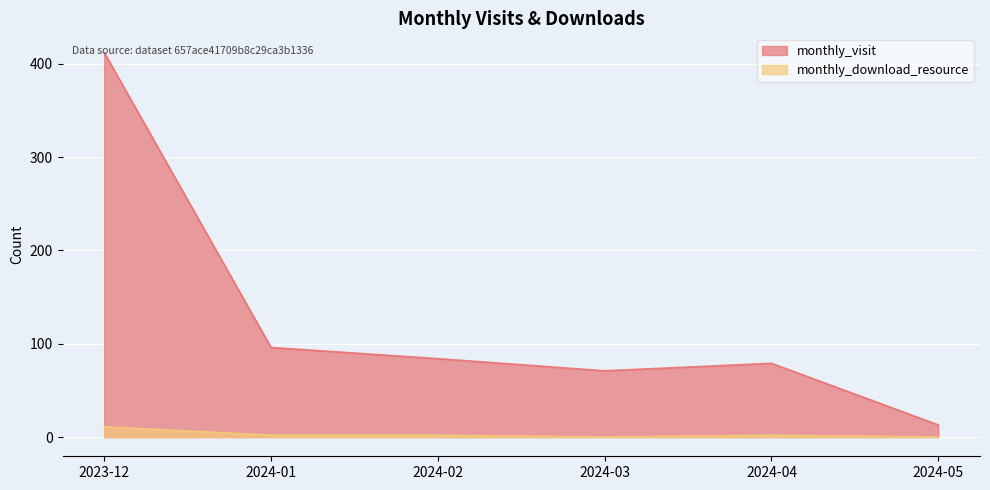

Reading left to right, what are all the values shown in this chart?

monthly_visit: 412	96	84	71	79	13
monthly_download_resource: 11	2	2	0	2	0